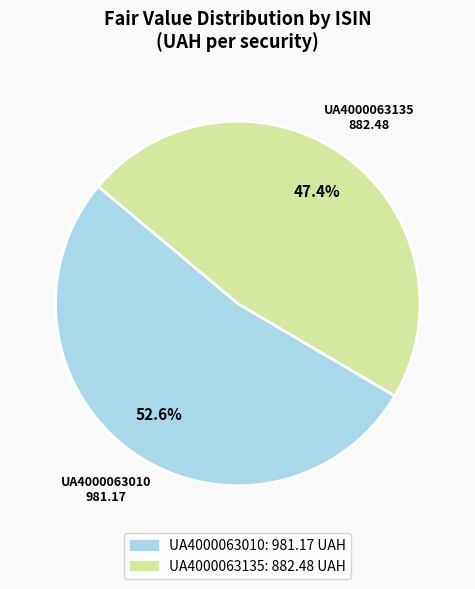

Which category accounts for the majority?

UA4000063010